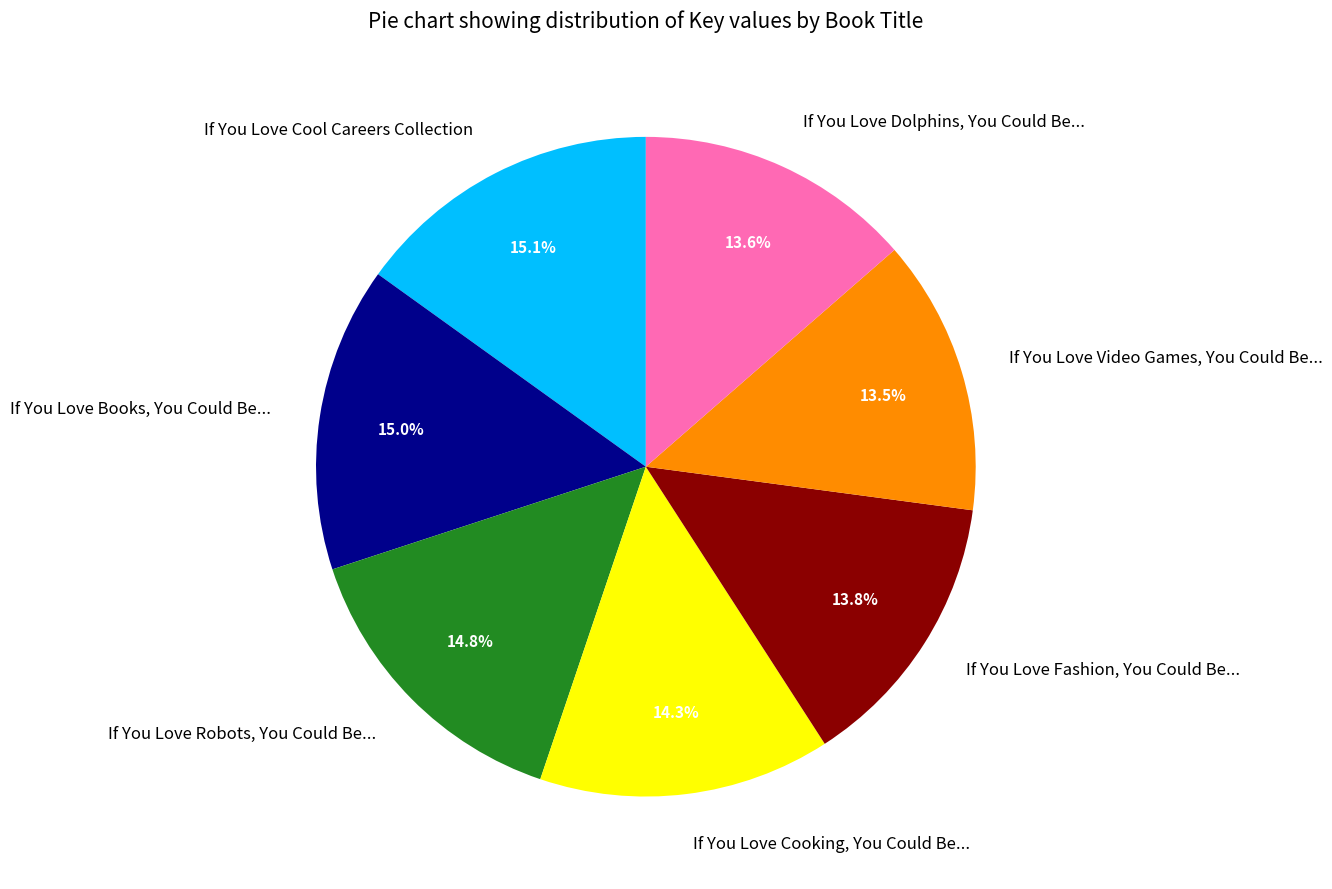

Do If You Love Cooking, You Could Be... and If You Love Cool Careers Collection together represent more than half of the pie?

No